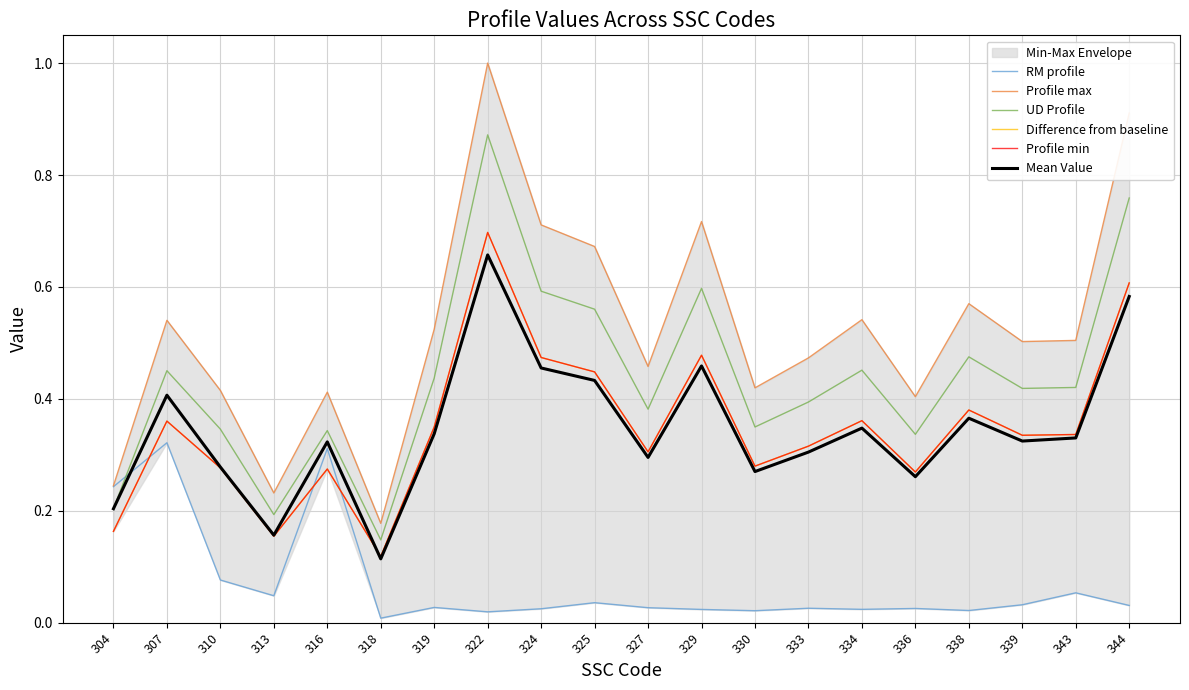

True or false: Profile min and UD Profile intersect in this chart.

False